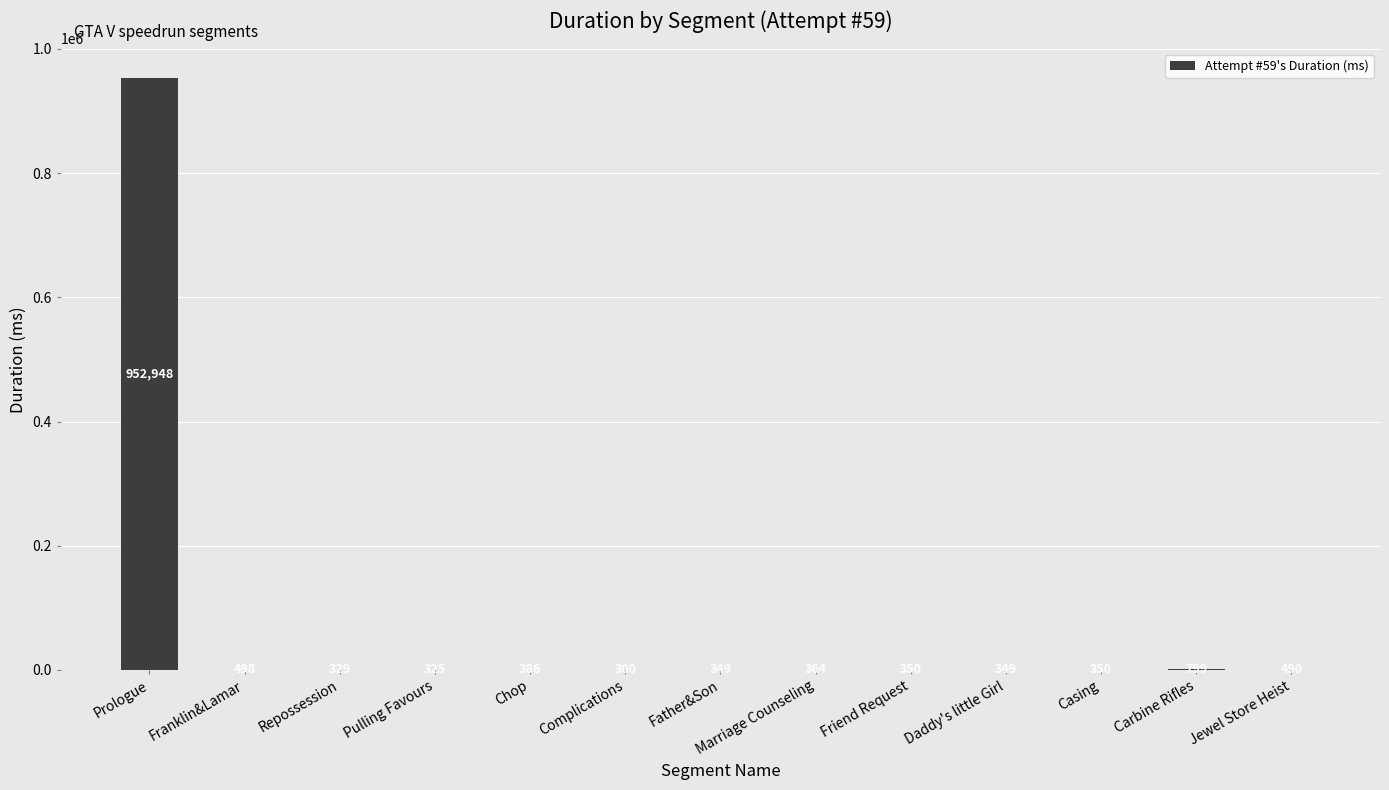

Where is the data nearest to the value 476624?

Carbine Rifles